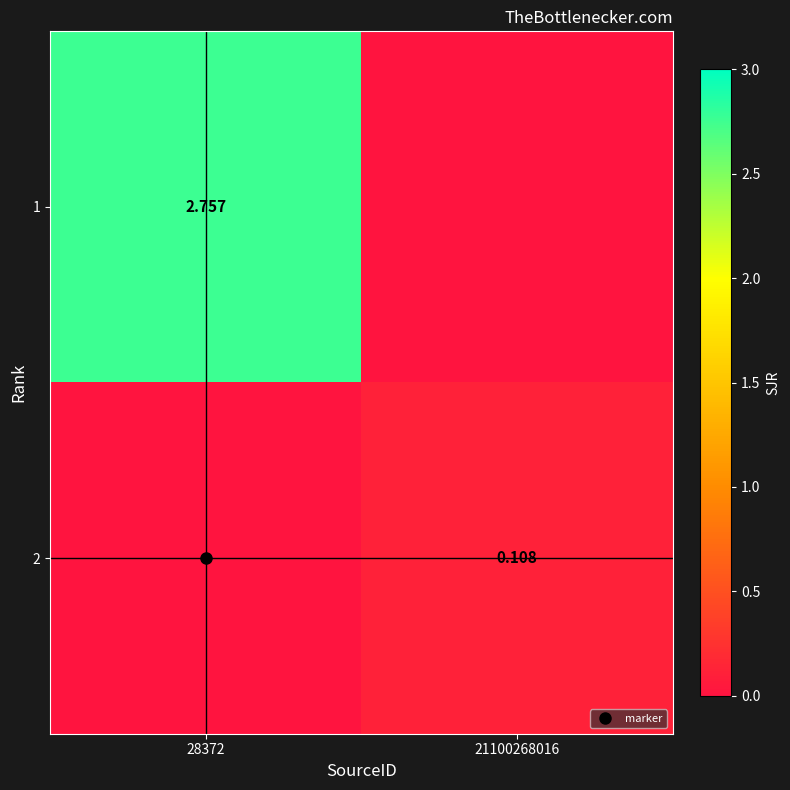

At 21100268016, list the series in order from largest to smallest.

2, 1